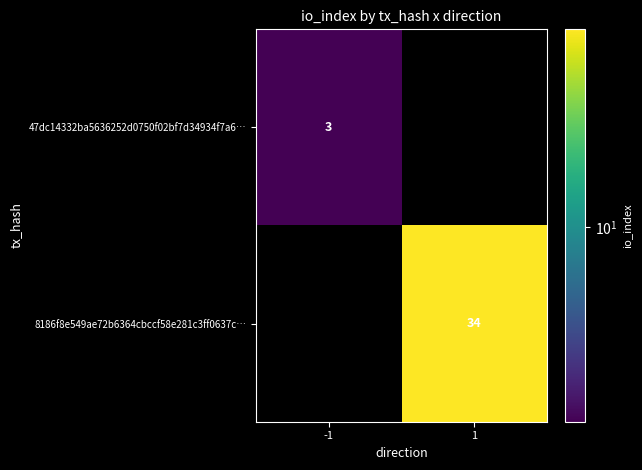

The 47dc14332ba5636252d0750f02bf7d34934f7a6… series shows 5 at -1. True or false?

False